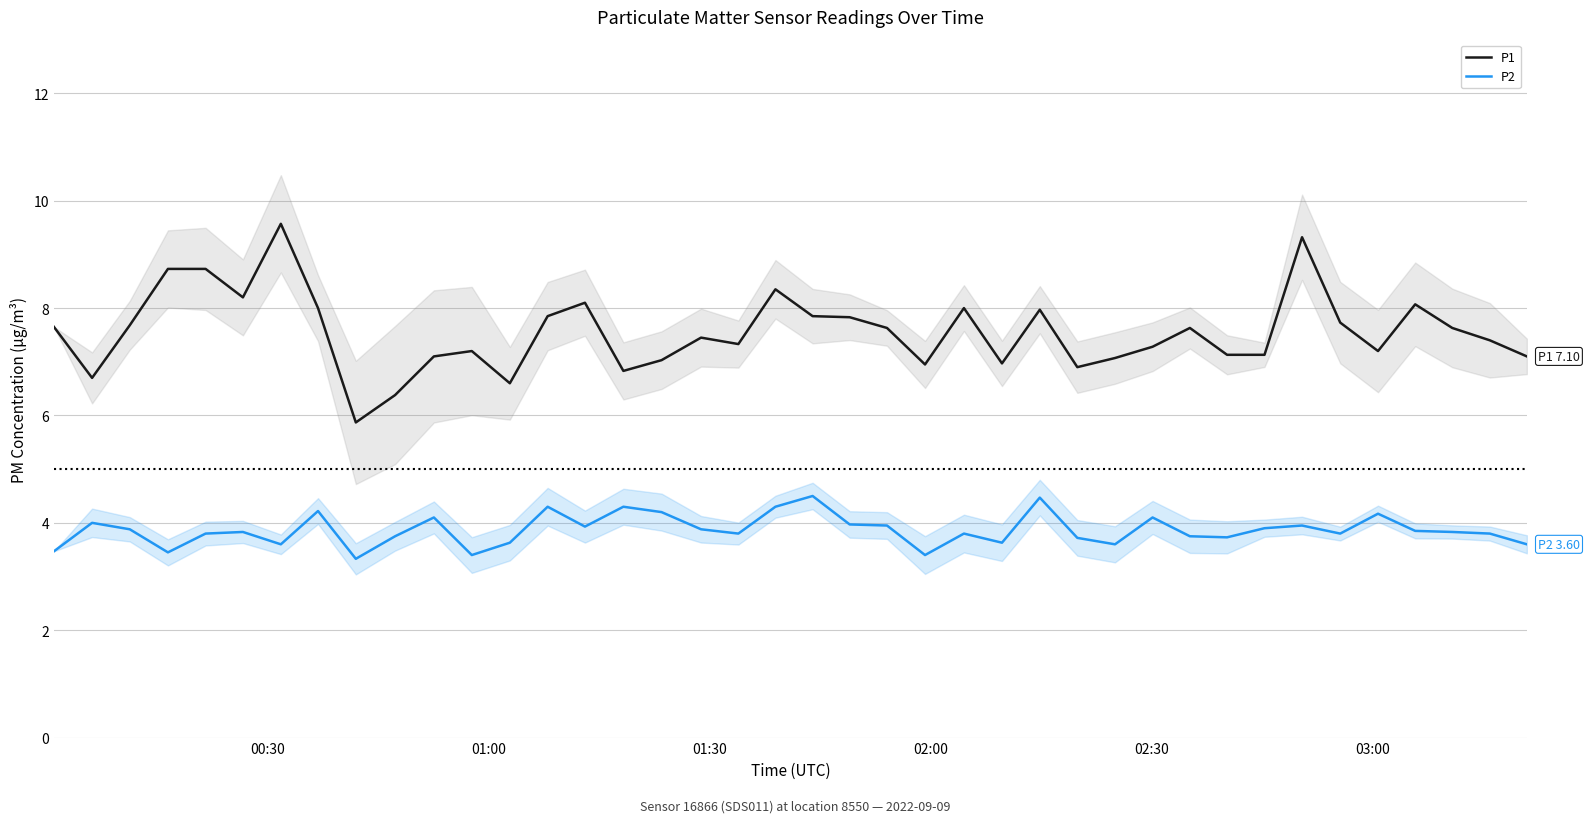

Count the number of data series in this chart.

2